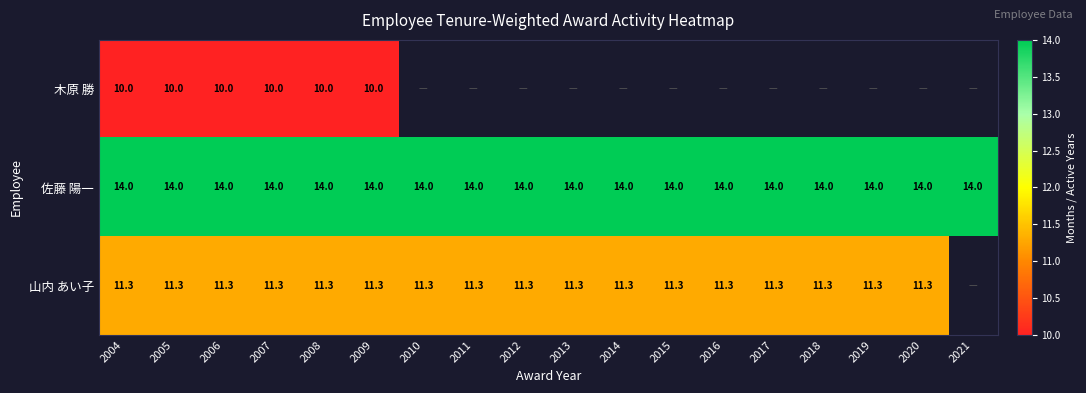

What is the greatest value displayed?

14.0